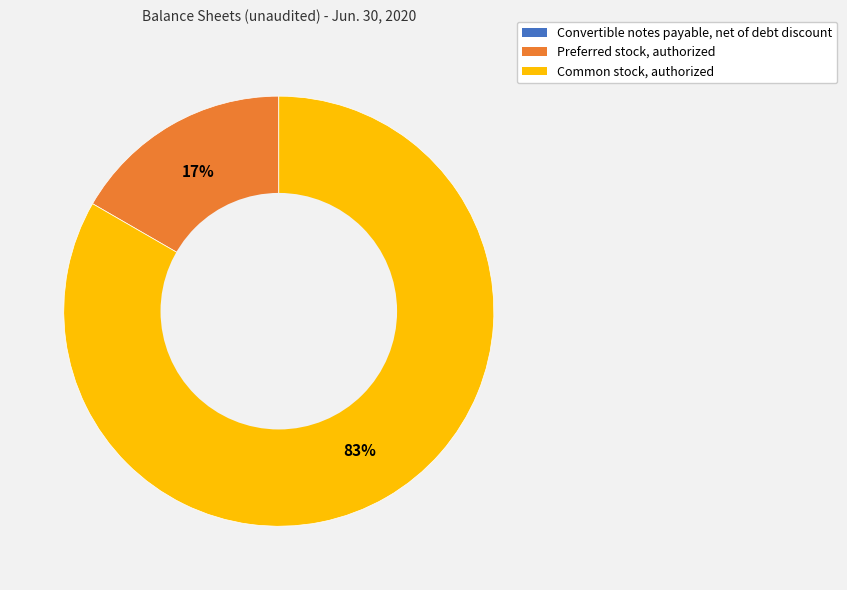

Is there a majority slice in this chart?

Yes